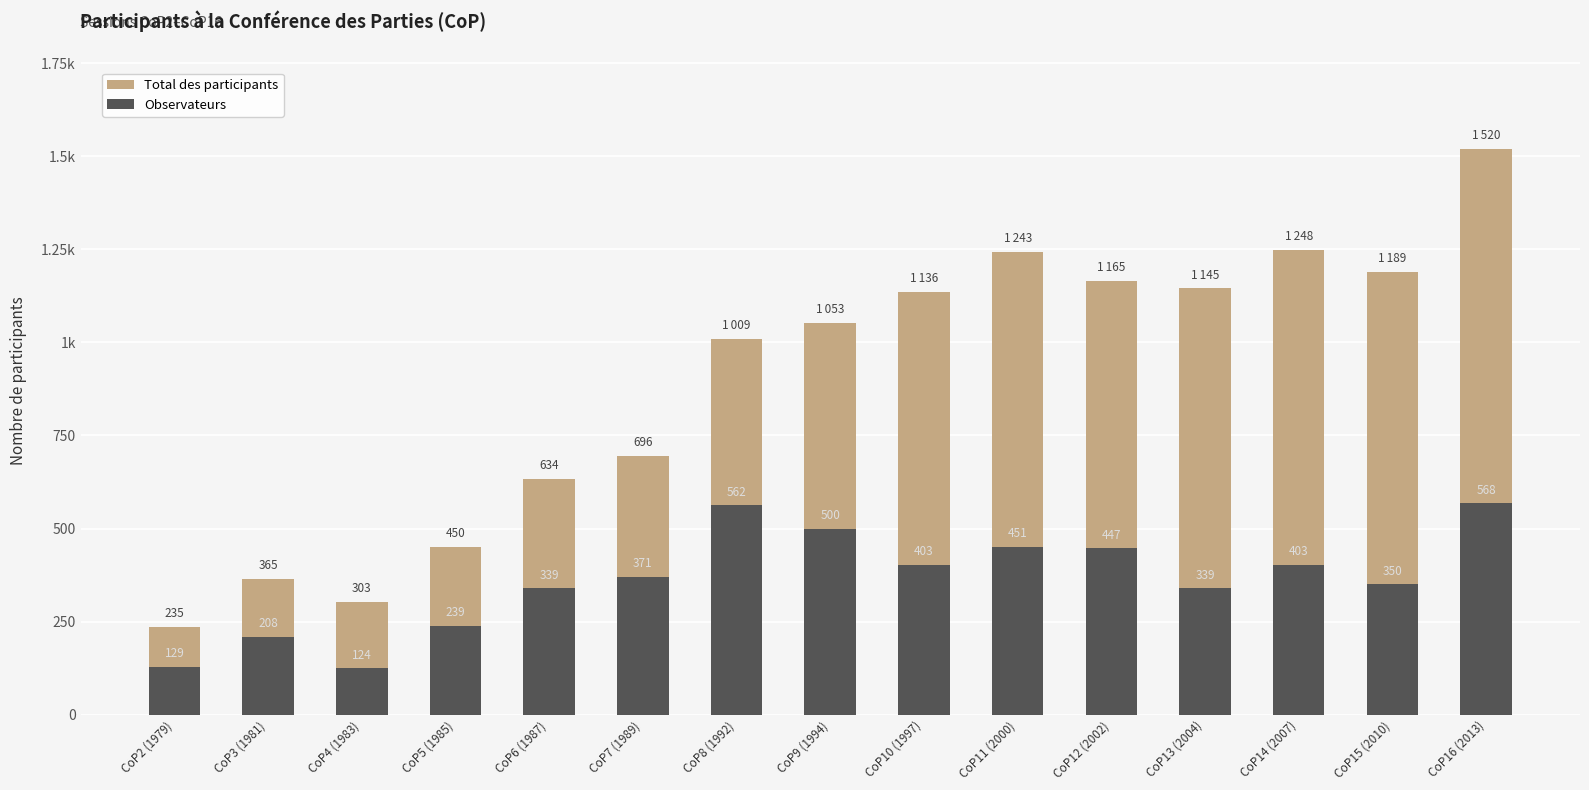

What are all the series names shown in the legend?

Total des participants, Observateurs